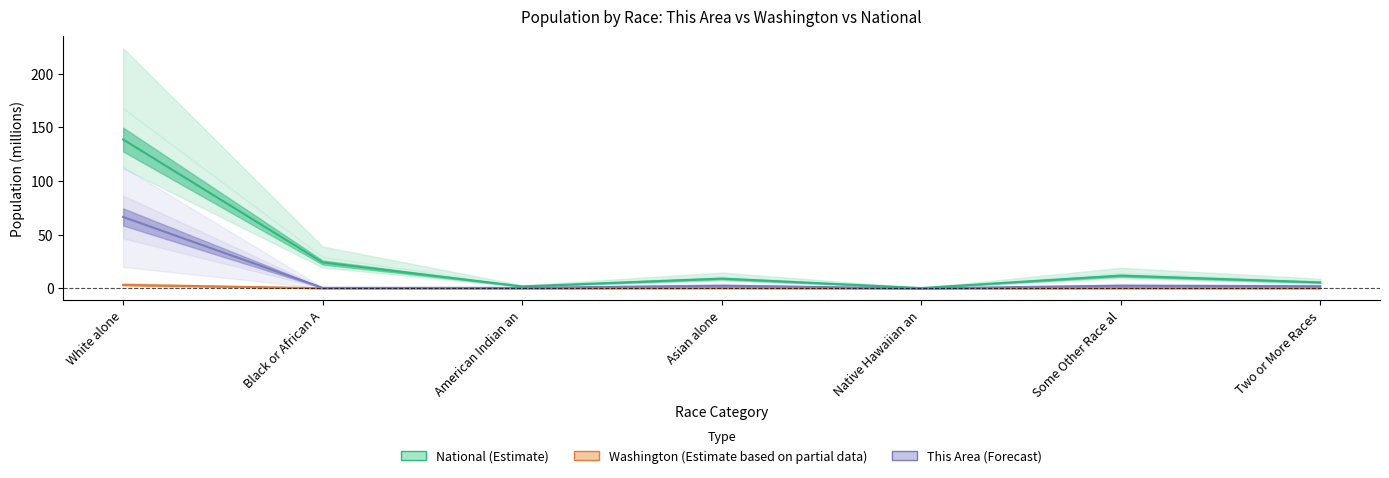

Which series has the largest total across all categories?

National